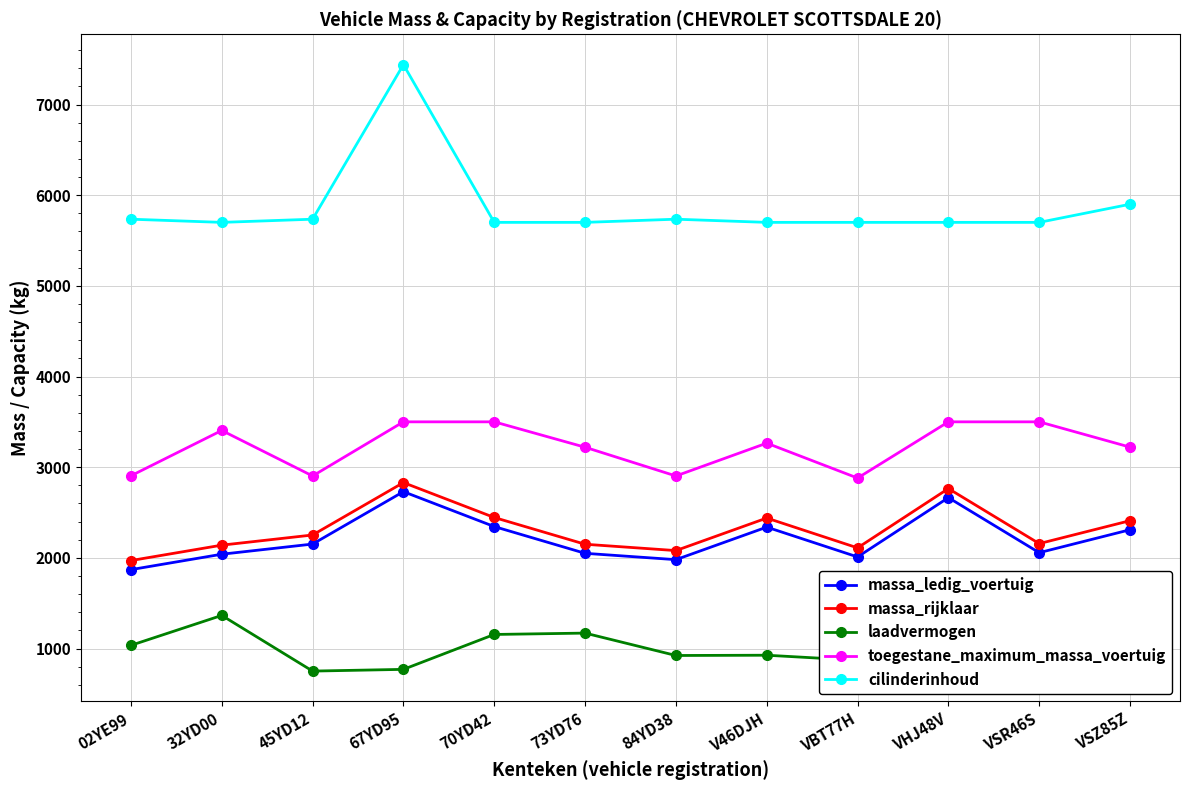

The toegestane_maximum_massa_voertuig series shows 2903 at 84YD38. True or false?

True